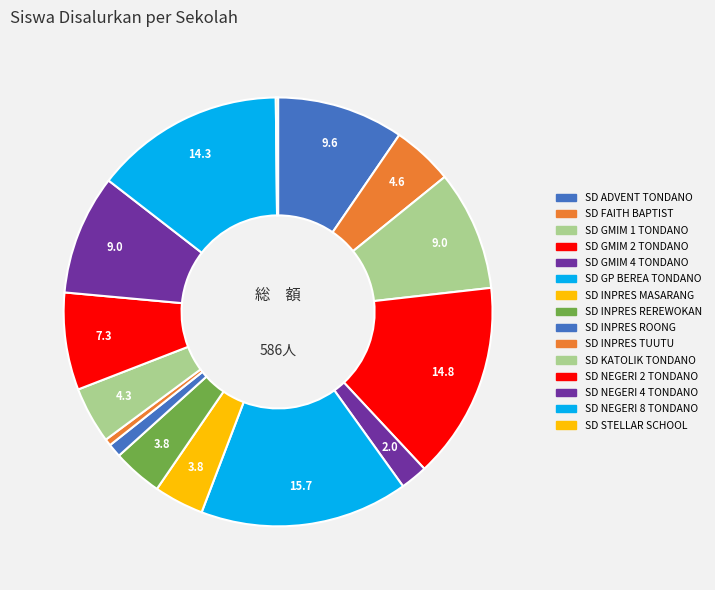

To the nearest percent, what is the combined percentage of SD NEGERI 2 TONDANO and SD INPRES TUUTU?

8%